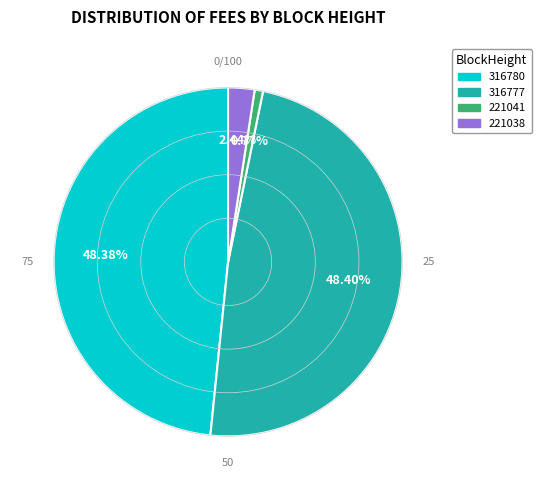

Combined, do 316777 and 221041 account for over 50%?

No